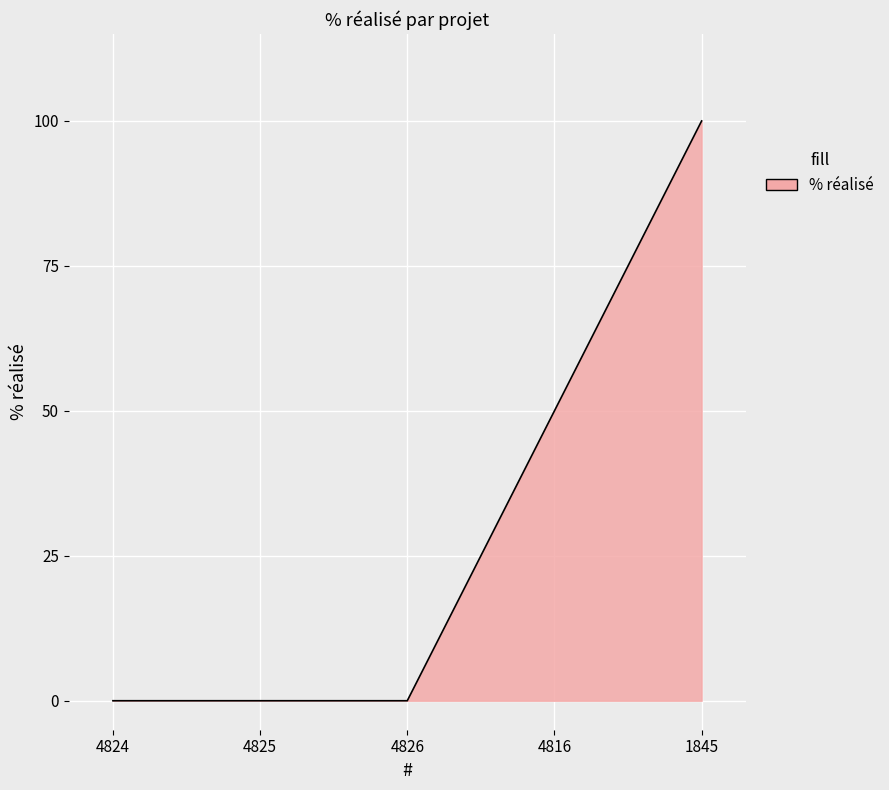

Count the number of categories in the chart.

5